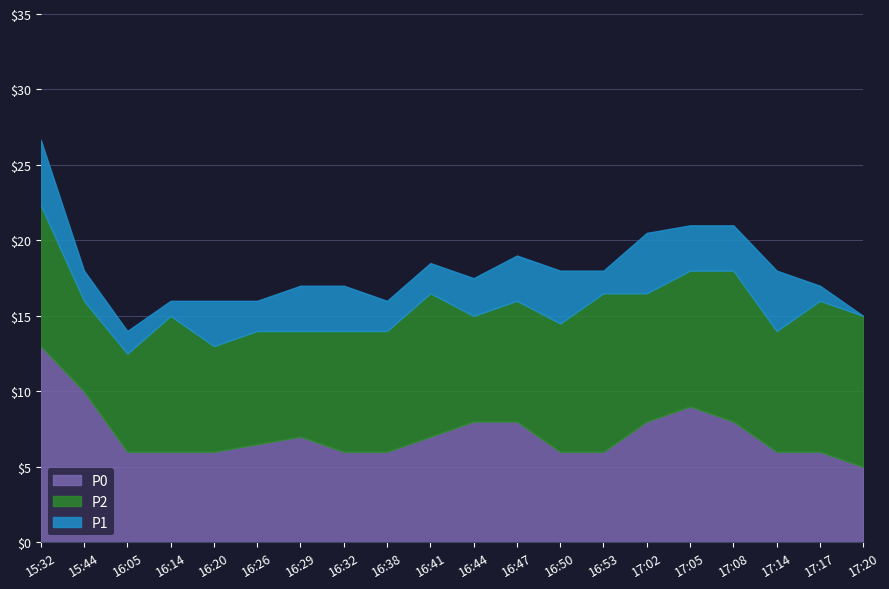

At which category is the sum across all series the highest?

15:32